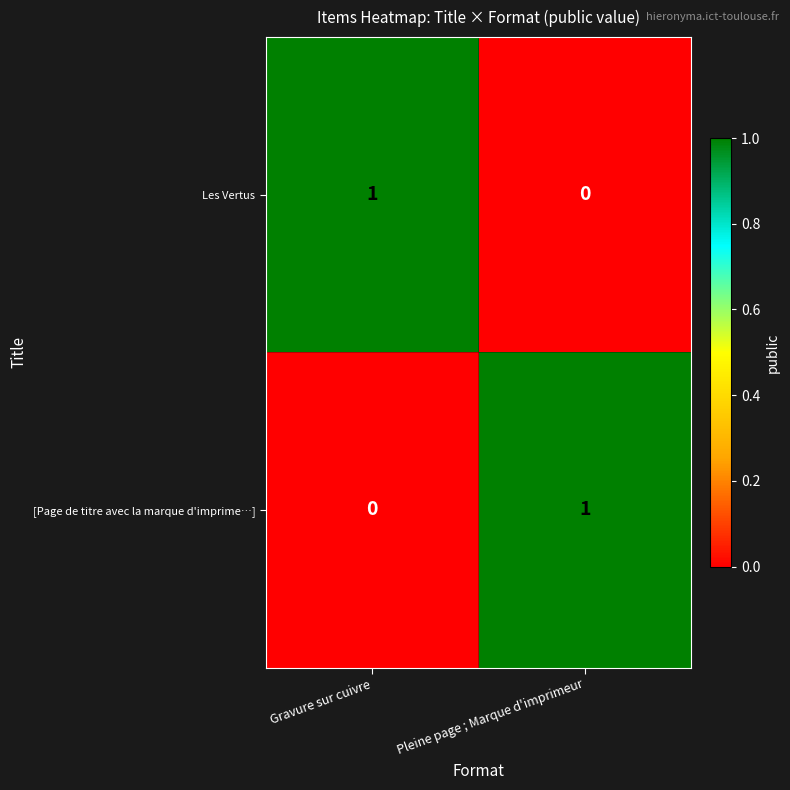

True or false: Les Vertus has a value of 1 at Gravure sur cuivre.

True